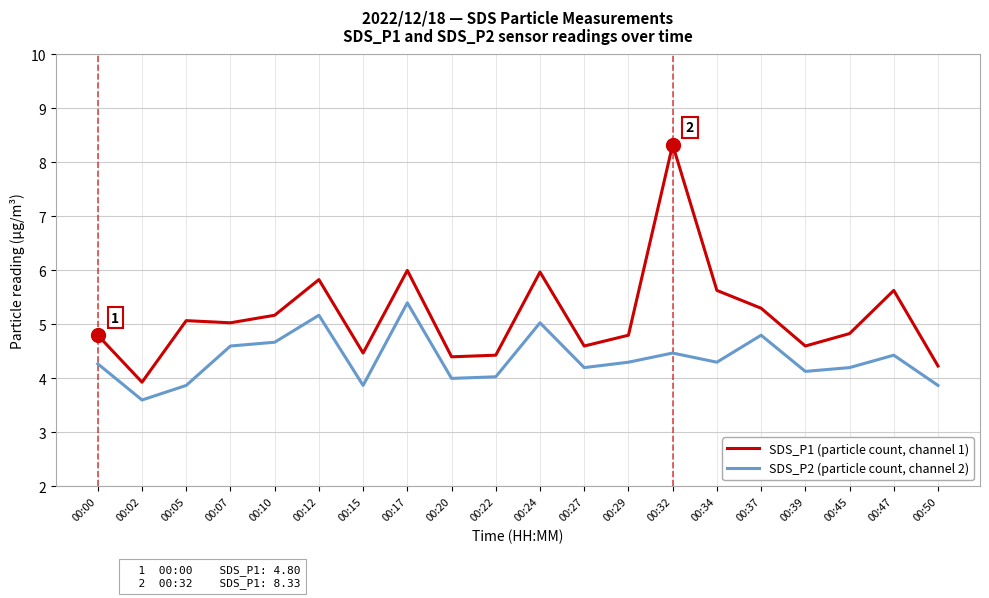

At which category does SDS_P2 (particle count, channel 2) reach its first local peak?

00:12